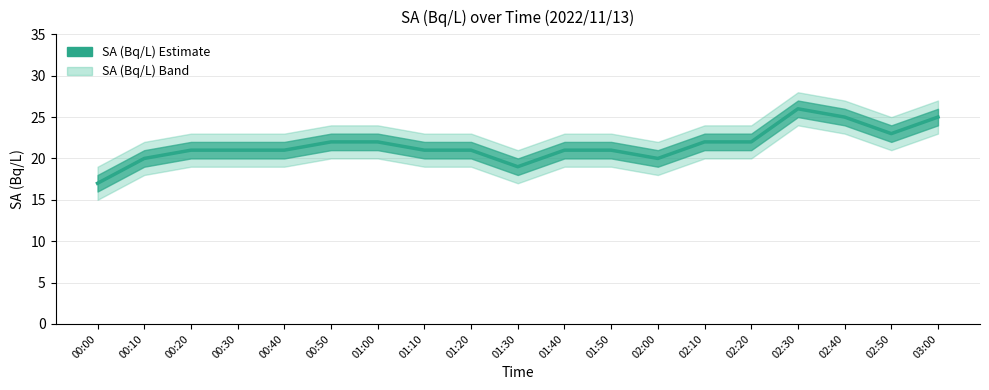

Where is the first local minimum?

01:30